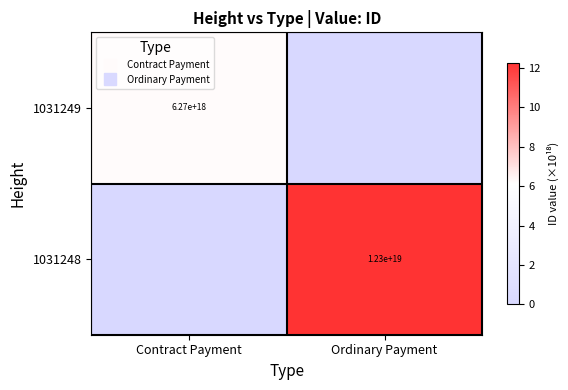

How many data points in 1031248 are above 12?

1